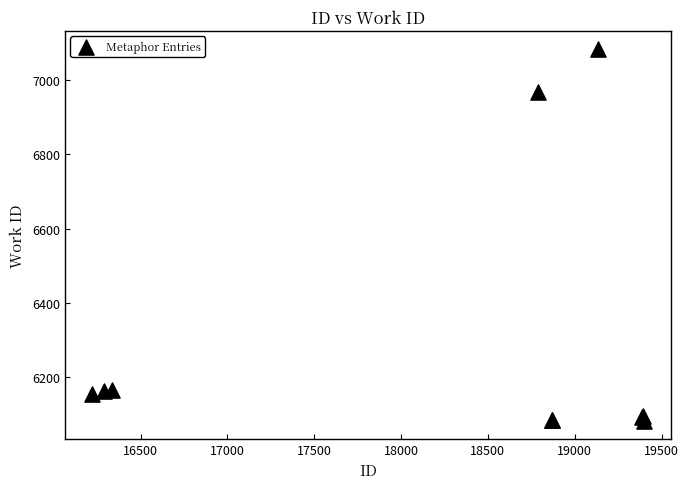

What Y value in the scatter plot is closest to 6582?

6968